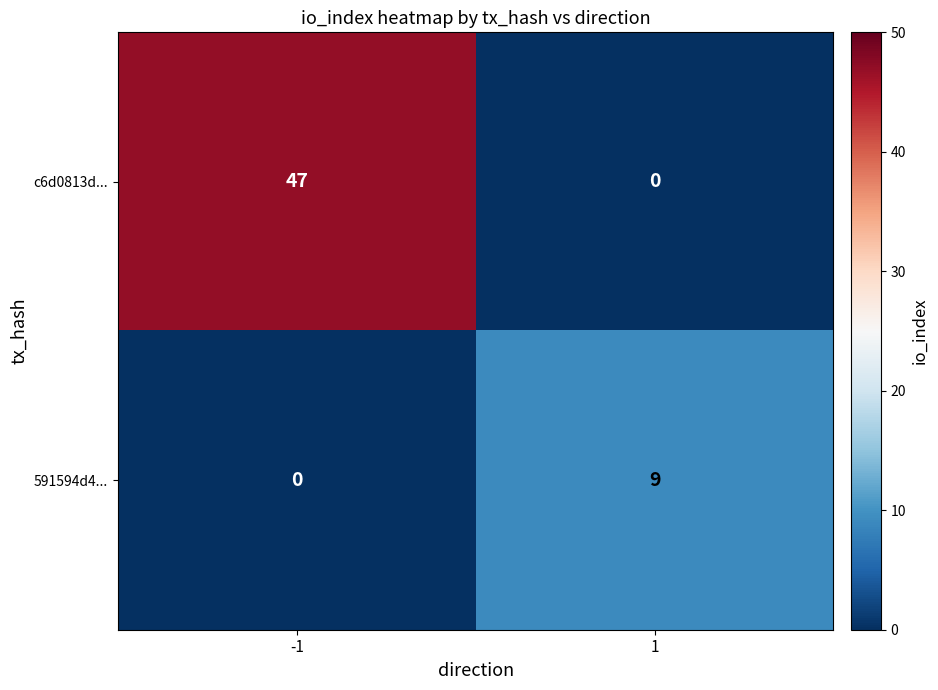

What is the maximum value for c6d0813d...?

47